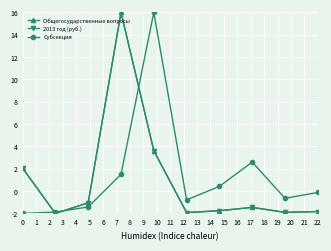

What is the highest value of the Субсекция series?

16.0